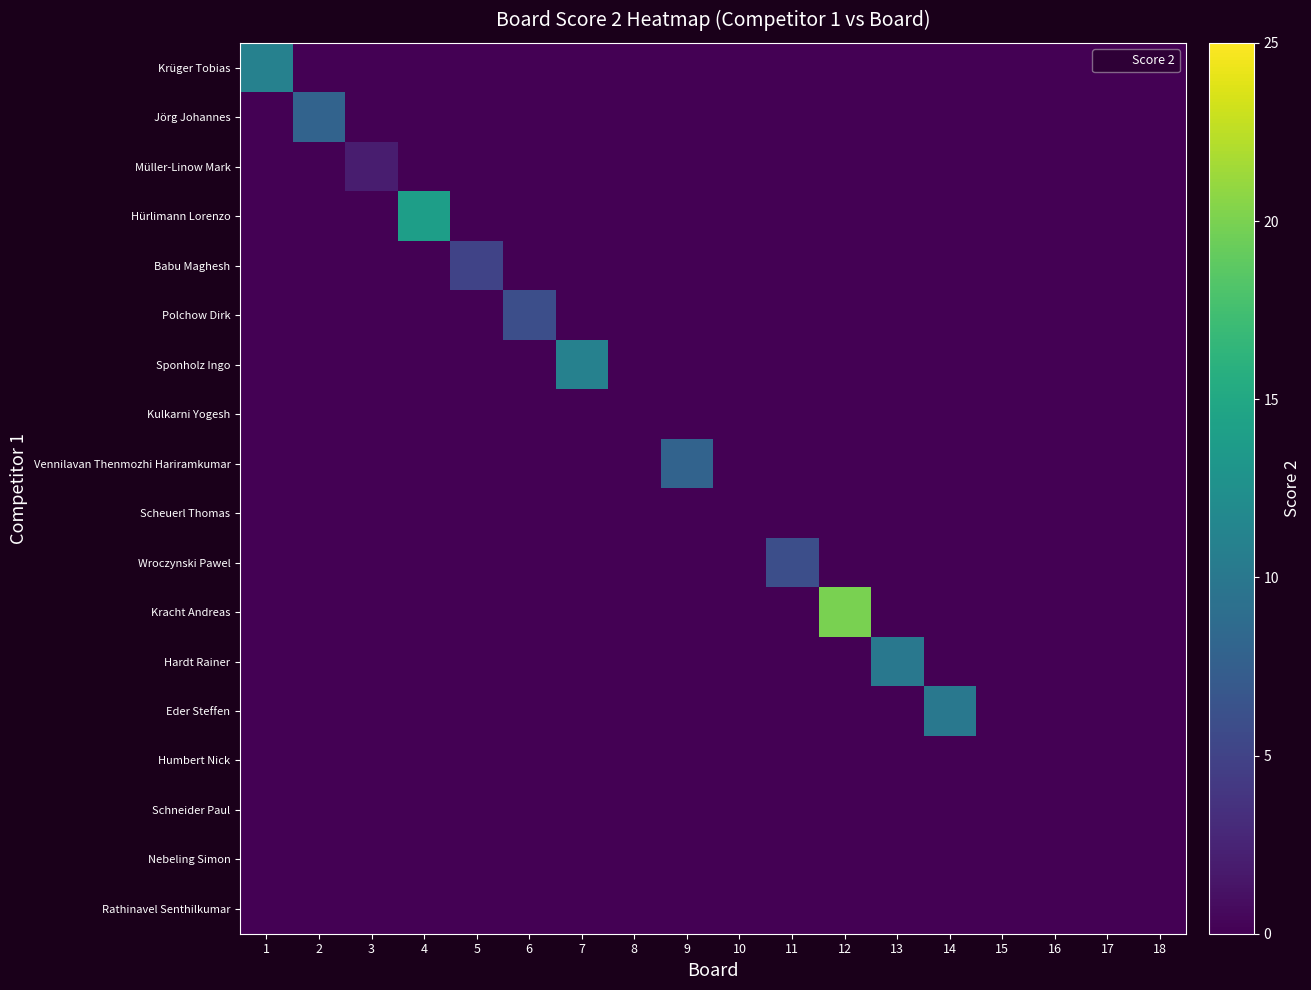

Reading right to left, what are all the values shown in this chart?

Krüger Tobias: 18=0	17=0	16=0	15=0	14=0	13=0	12=0	11=0	10=0	9=0	8=0	7=0	6=0	5=0	4=0	3=0	2=0	1=11
Jörg Johannes: 18=0	17=0	16=0	15=0	14=0	13=0	12=0	11=0	10=0	9=0	8=0	7=0	6=0	5=0	4=0	3=0	2=8	1=0
Müller-Linow Mark: 18=0	17=0	16=0	15=0	14=0	13=0	12=0	11=0	10=0	9=0	8=0	7=0	6=0	5=0	4=0	3=2	2=0	1=0
Hürlimann Lorenzo: 18=0	17=0	16=0	15=0	14=0	13=0	12=0	11=0	10=0	9=0	8=0	7=0	6=0	5=0	4=14	3=0	2=0	1=0
Babu Maghesh: 18=0	17=0	16=0	15=0	14=0	13=0	12=0	11=0	10=0	9=0	8=0	7=0	6=0	5=5	4=0	3=0	2=0	1=0
Polchow Dirk: 18=0	17=0	16=0	15=0	14=0	13=0	12=0	11=0	10=0	9=0	8=0	7=0	6=6	5=0	4=0	3=0	2=0	1=0
Sponholz Ingo: 18=0	17=0	16=0	15=0	14=0	13=0	12=0	11=0	10=0	9=0	8=0	7=11	6=0	5=0	4=0	3=0	2=0	1=0
Kulkarni Yogesh: 18=0	17=0	16=0	15=0	14=0	13=0	12=0	11=0	10=0	9=0	8=0	7=0	6=0	5=0	4=0	3=0	2=0	1=0
Vennilavan Thenmozhi Hariramkumar: 18=0	17=0	16=0	15=0	14=0	13=0	12=0	11=0	10=0	9=8	8=0	7=0	6=0	5=0	4=0	3=0	2=0	1=0
Scheuerl Thomas: 18=0	17=0	16=0	15=0	14=0	13=0	12=0	11=0	10=0	9=0	8=0	7=0	6=0	5=0	4=0	3=0	2=0	1=0
Wroczynski Pawel: 18=0	17=0	16=0	15=0	14=0	13=0	12=0	11=6	10=0	9=0	8=0	7=0	6=0	5=0	4=0	3=0	2=0	1=0
Kracht Andreas: 18=0	17=0	16=0	15=0	14=0	13=0	12=20	11=0	10=0	9=0	8=0	7=0	6=0	5=0	4=0	3=0	2=0	1=0
Hardt Rainer: 18=0	17=0	16=0	15=0	14=0	13=10	12=0	11=0	10=0	9=0	8=0	7=0	6=0	5=0	4=0	3=0	2=0	1=0
Eder Steffen: 18=0	17=0	16=0	15=0	14=10	13=0	12=0	11=0	10=0	9=0	8=0	7=0	6=0	5=0	4=0	3=0	2=0	1=0
Humbert Nick: 18=0	17=0	16=0	15=0	14=0	13=0	12=0	11=0	10=0	9=0	8=0	7=0	6=0	5=0	4=0	3=0	2=0	1=0
Schneider Paul: 18=0	17=0	16=0	15=0	14=0	13=0	12=0	11=0	10=0	9=0	8=0	7=0	6=0	5=0	4=0	3=0	2=0	1=0
Nebeling Simon: 18=0	17=0	16=0	15=0	14=0	13=0	12=0	11=0	10=0	9=0	8=0	7=0	6=0	5=0	4=0	3=0	2=0	1=0
Rathinavel Senthilkumar: 18=0	17=0	16=0	15=0	14=0	13=0	12=0	11=0	10=0	9=0	8=0	7=0	6=0	5=0	4=0	3=0	2=0	1=0